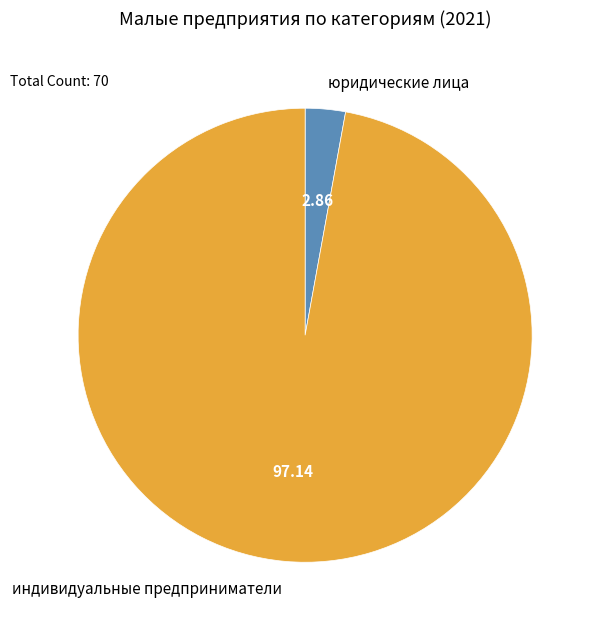

Which slice is the smallest?

юридические лица